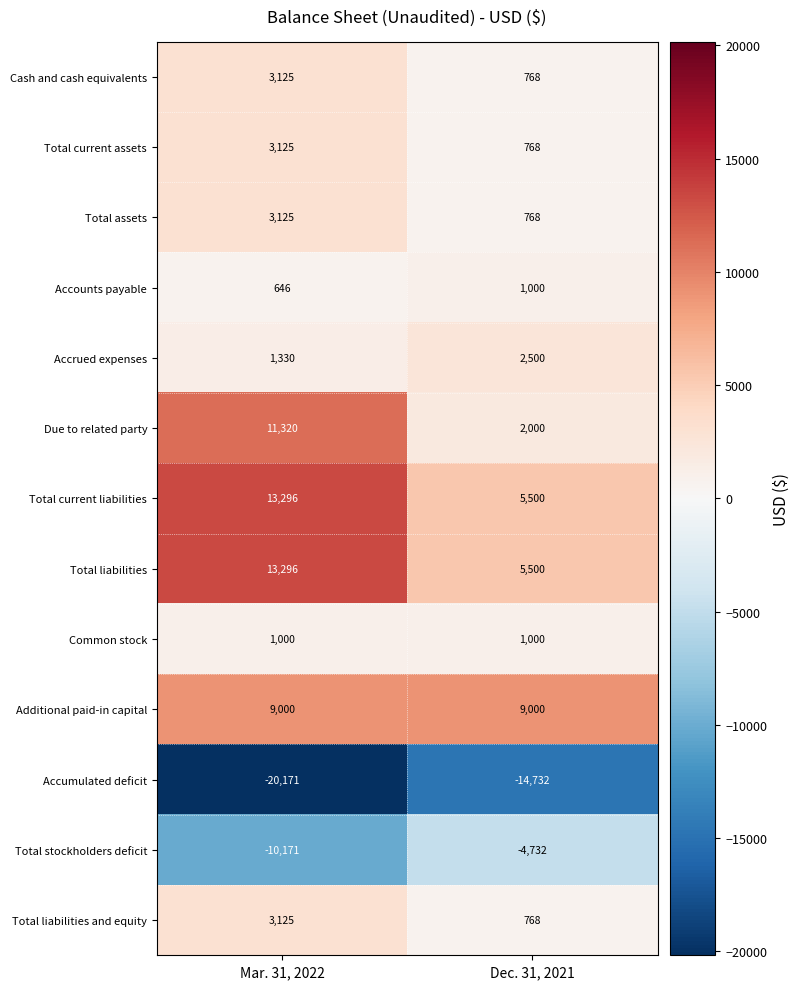

Between Mar. 31, 2022 and Dec. 31, 2021, which series saw the biggest shift?

Due to related party